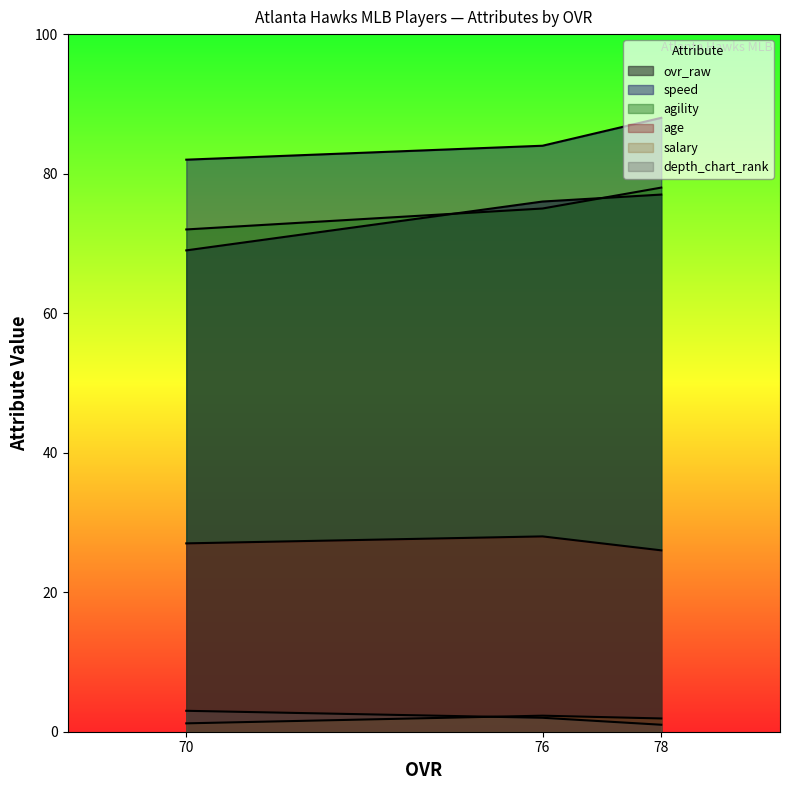

Count the ovr_raw values in the range 69 to 77.

3